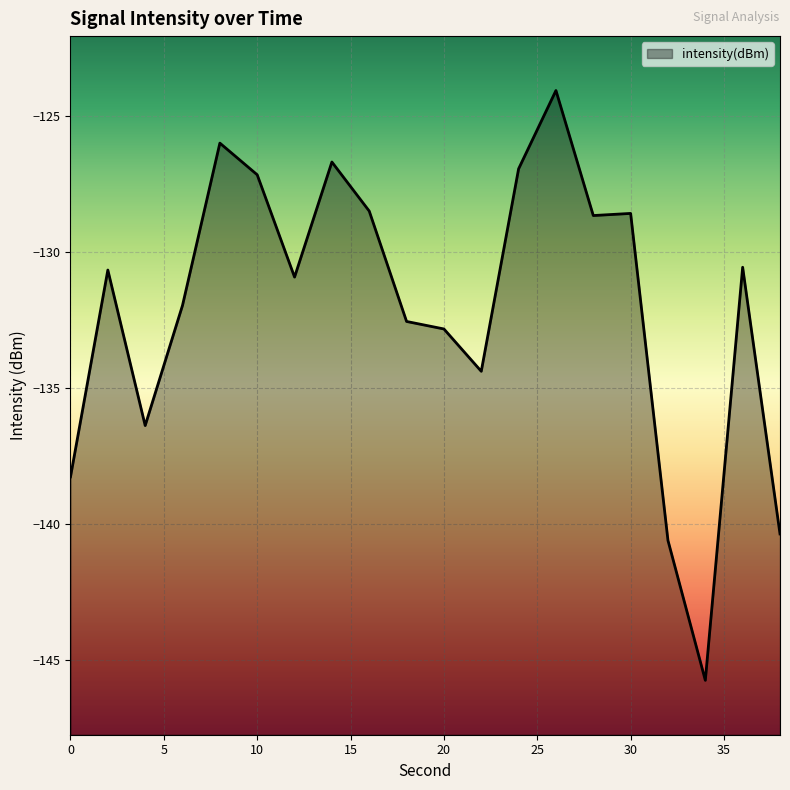

Reading left to right, transcribe all the data shown in this chart.

-138.3	-130.7	-136.4	-132.0	-126.0	-127.2	-130.9	-126.7	-128.5	-132.6	-132.8	-134.4	-126.9	-124.1	-128.7	-128.6	-140.6	-145.8	-130.6	-140.4